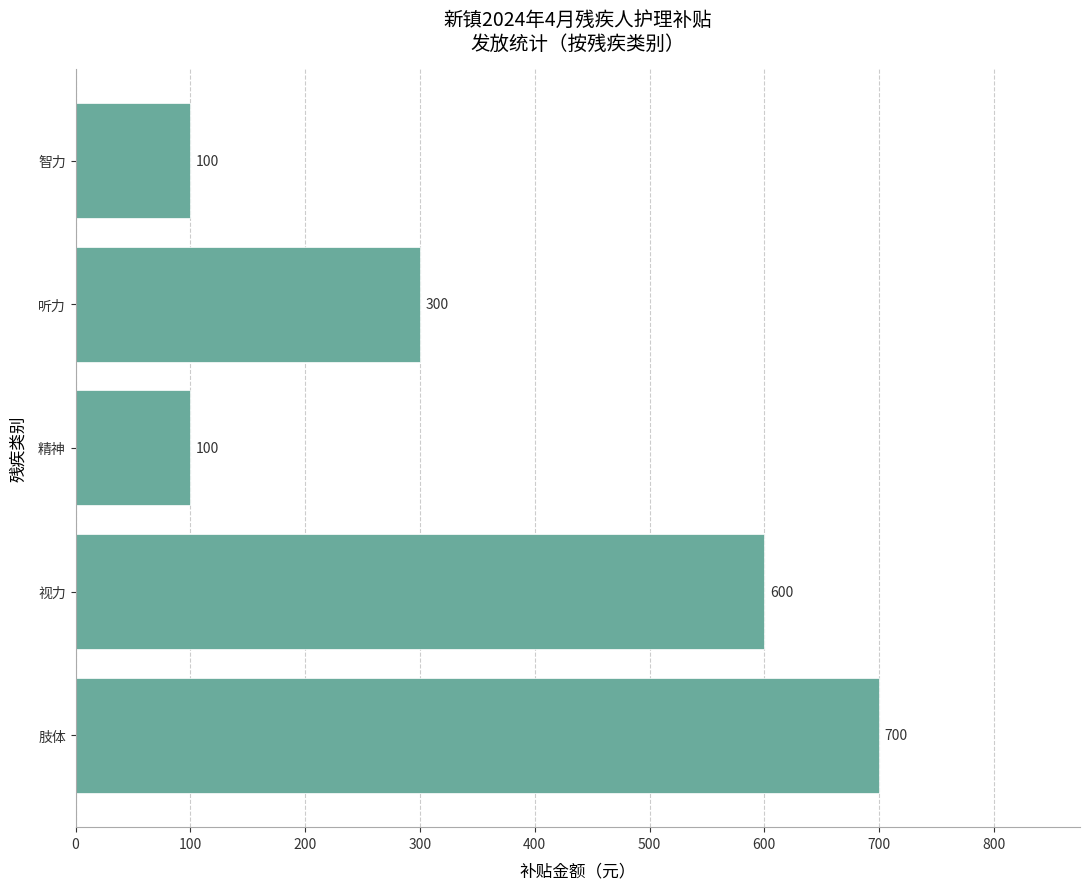

Reading top to bottom, what are all the values shown in this chart?

100	300	100	600	700